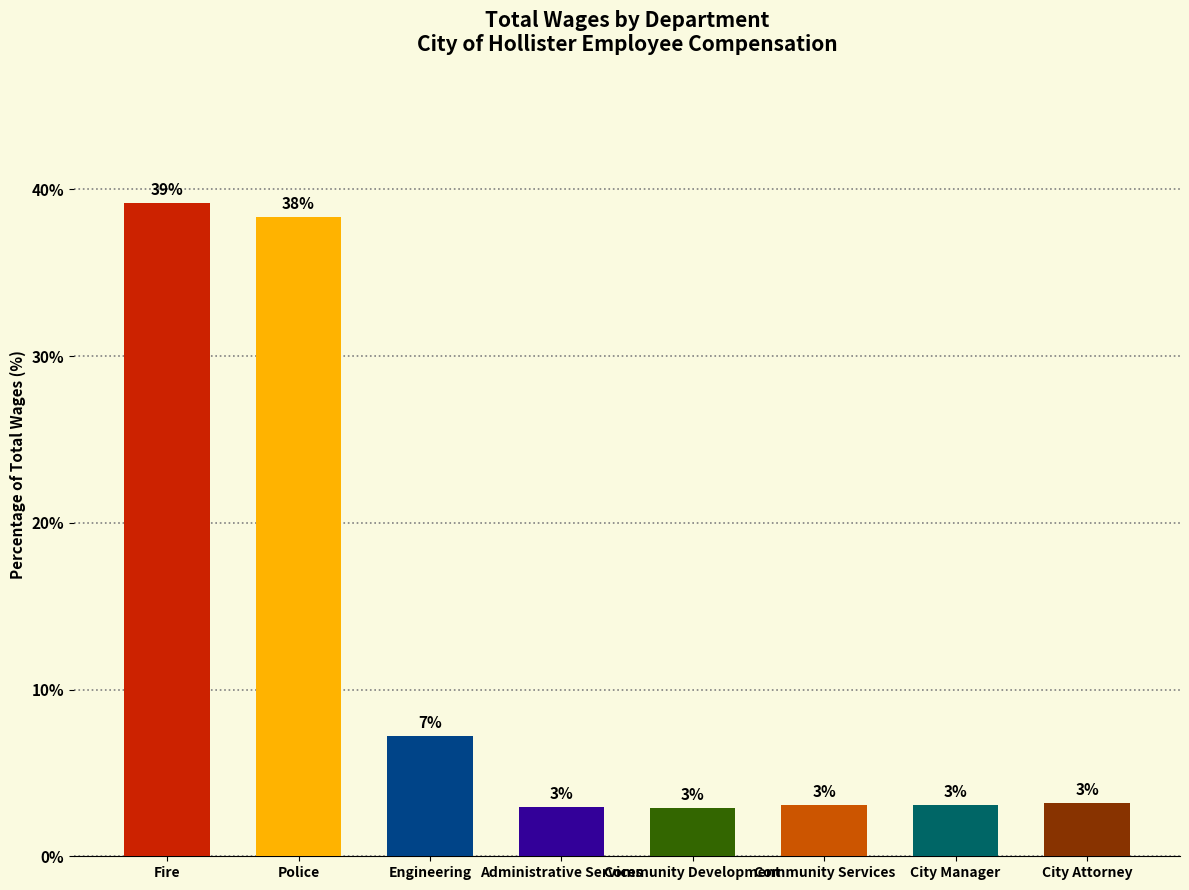

What is the label of the 1st bar from the left?

Fire